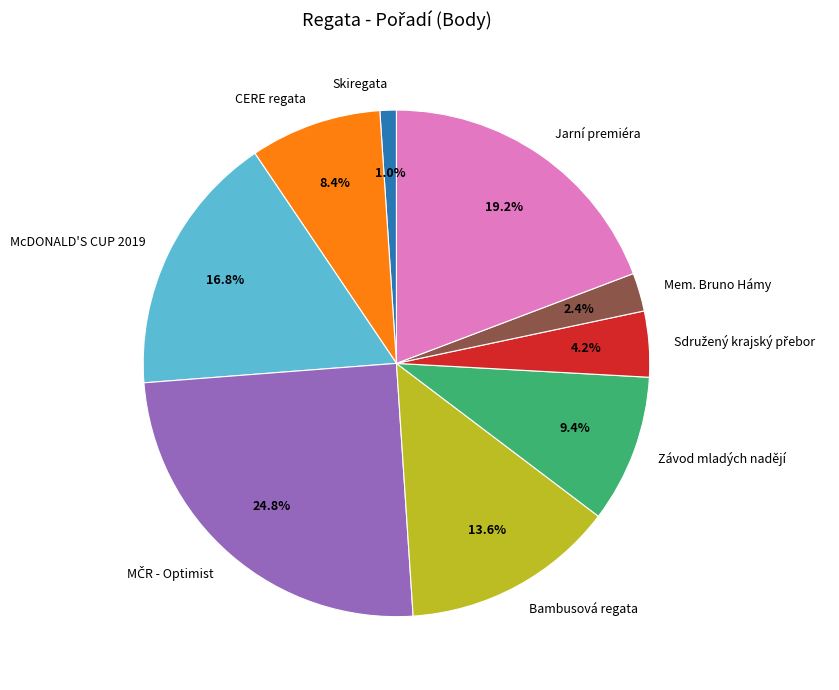

Between Skiregata and Bambusová regata, which is larger?

Bambusová regata